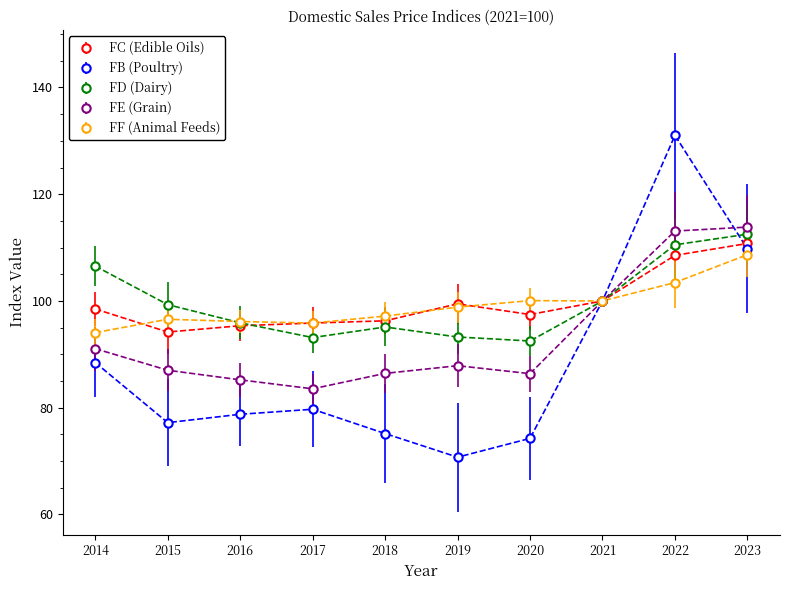

True or false: FC (Edible Oils) and FF (Animal Feeds) cross at least once.

True